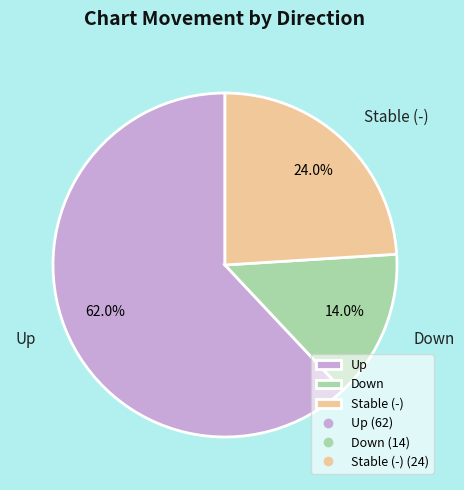

Which category accounts for the majority?

Up